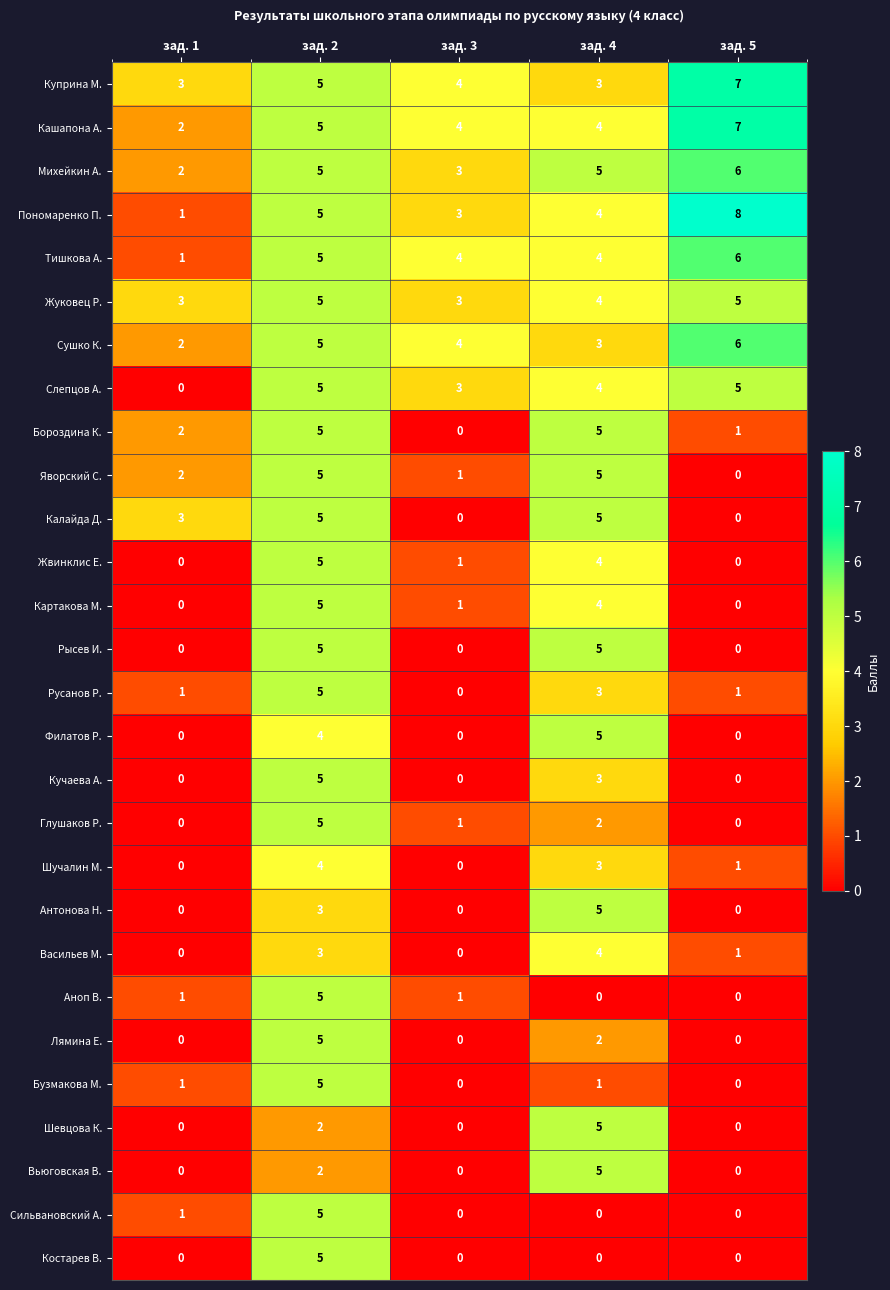

How many data points in Рысев И. are above 0?

2